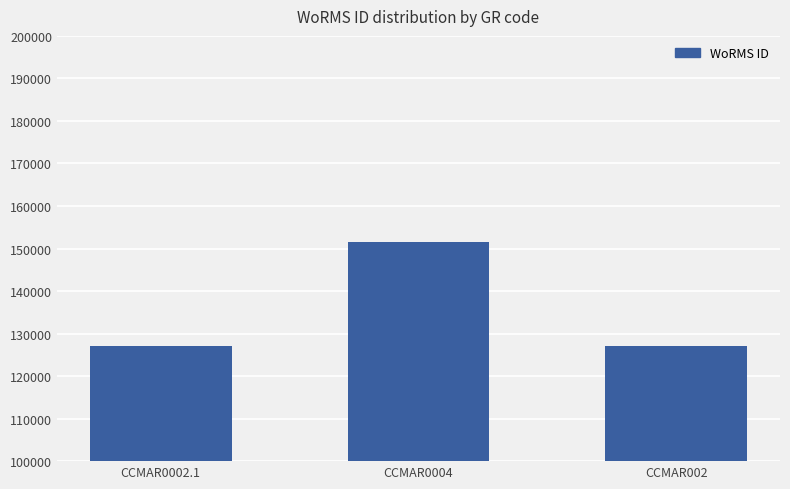

What is the ratio of the value at CCMAR0004 to the value at CCMAR0002.1?

1.2